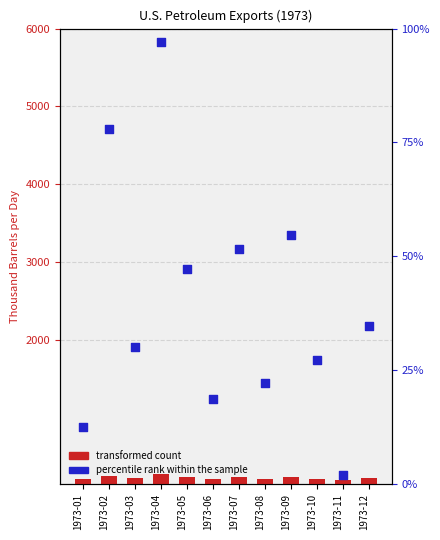

What is the total value across all series at 1973-08?

240.5